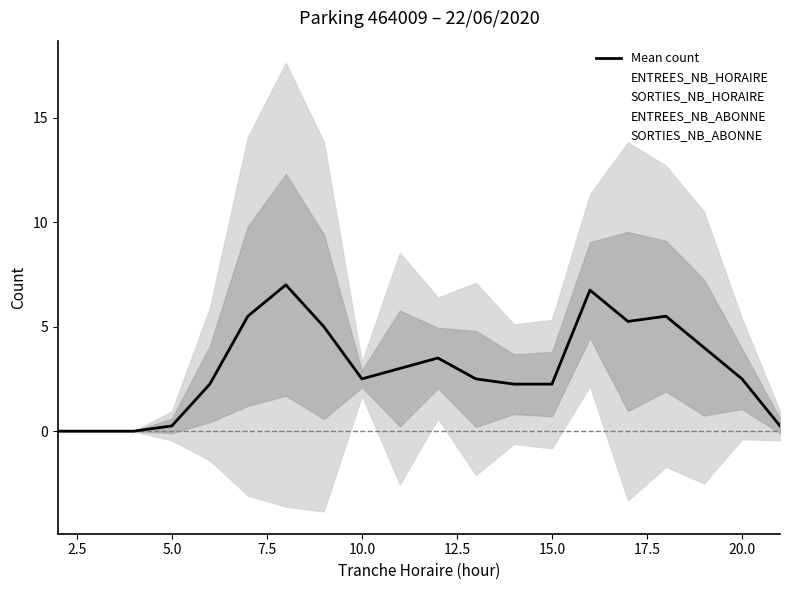

Reading right to left, list all the values displayed in this chart.

Mean count: 0.2	2.5	4.0	5.5	5.2	6.8	2.2	2.2	2.5	3.5	3.0	2.5	5.0	7.0	5.5	2.2	0.2	0.0	0.0	0.0
ENTREES_NB_HORAIRE: 0.0	0.0	0.0	0.0	0.0	5.0	5.0	5.0	7.0	3.0	1.0	3.0	14.0	9.0	6.0	2.0	0.0	0.0	0.0	0.0
SORTIES_NB_HORAIRE: 0.0	2.0	7.0	7.0	5.0	10.0	1.0	2.0	3.0	4.0	9.0	3.0	5.0	1.0	0.0	0.0	0.0	0.0	0.0	0.0
ENTREES_NB_ABONNE: 0.0	3.0	0.0	3.0	2.0	3.0	3.0	0.0	0.0	6.0	1.0	2.0	1.0	17.0	14.0	6.0	1.0	0.0	0.0	0.0
SORTIES_NB_ABONNE: 1.0	5.0	9.0	12.0	14.0	9.0	0.0	2.0	0.0	1.0	1.0	2.0	0.0	1.0	2.0	1.0	0.0	0.0	0.0	0.0